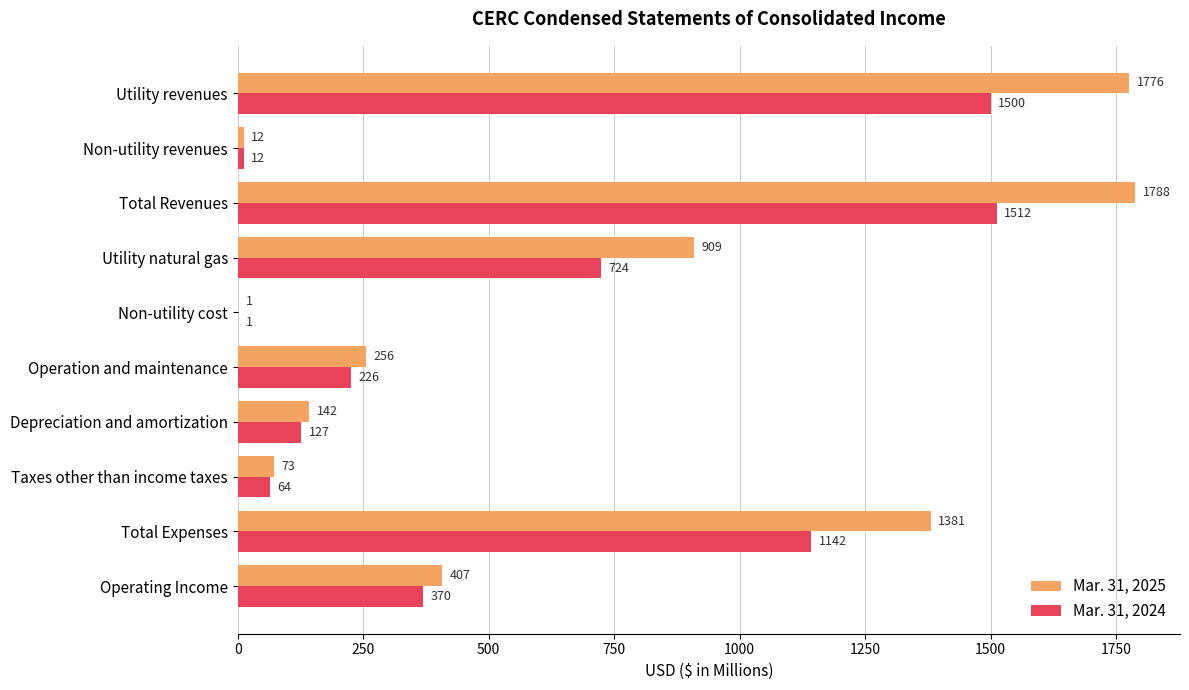

Which series changed the most between Operation and maintenance and Operating Income?

Mar. 31, 2025